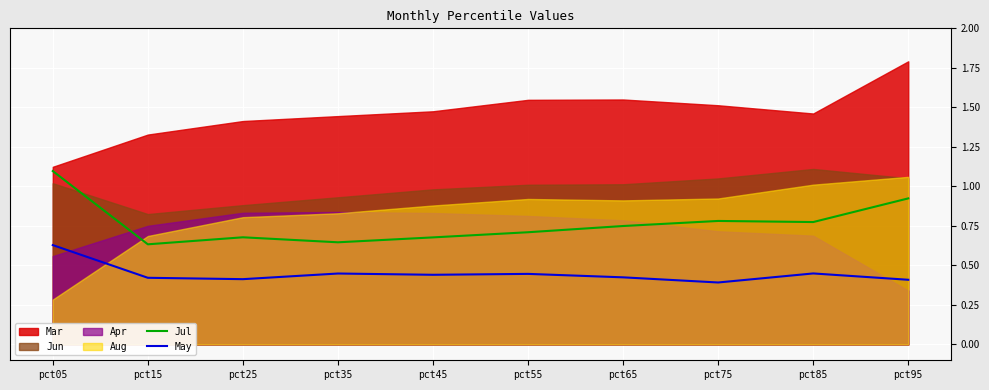

What is the total value across all series at pct95?

1.3